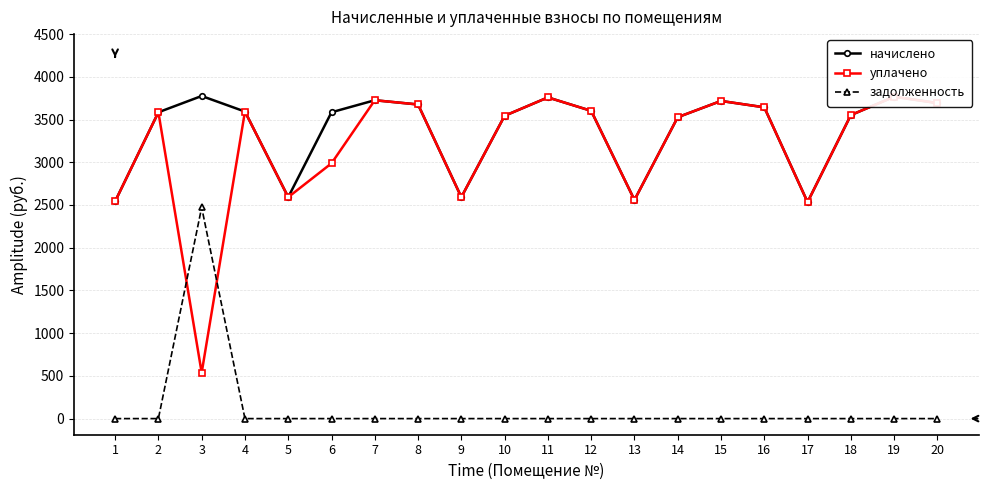

Does the chart have visible grid lines?

Yes